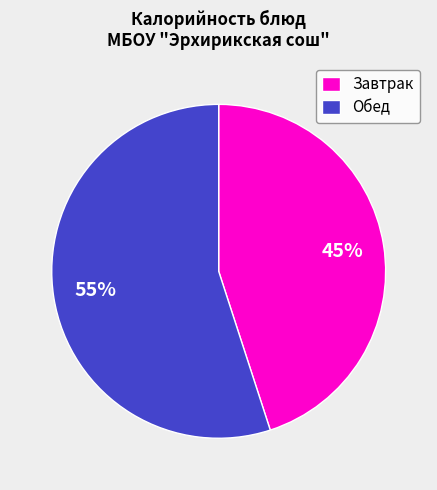

Is there any slice that represents more than half of the pie?

Yes